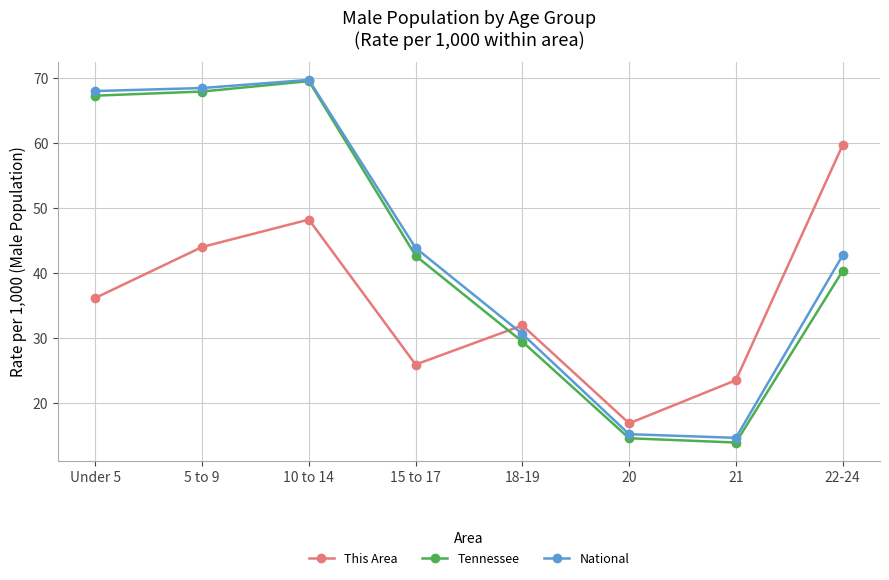

Does the chart have visible grid lines?

Yes